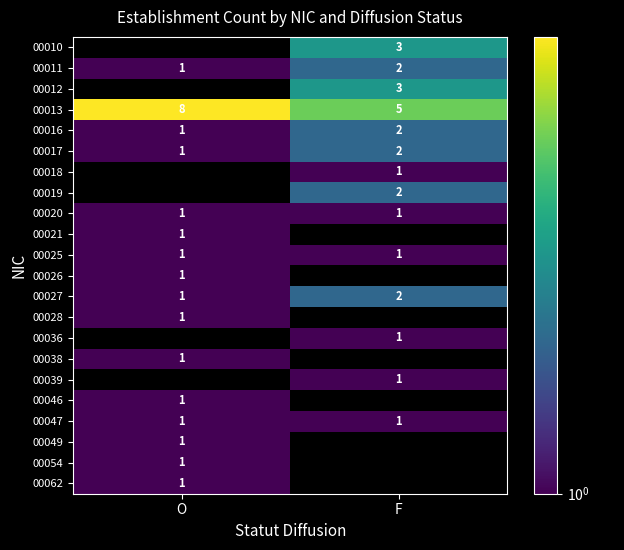

What is the sum of all 00017 values?

3